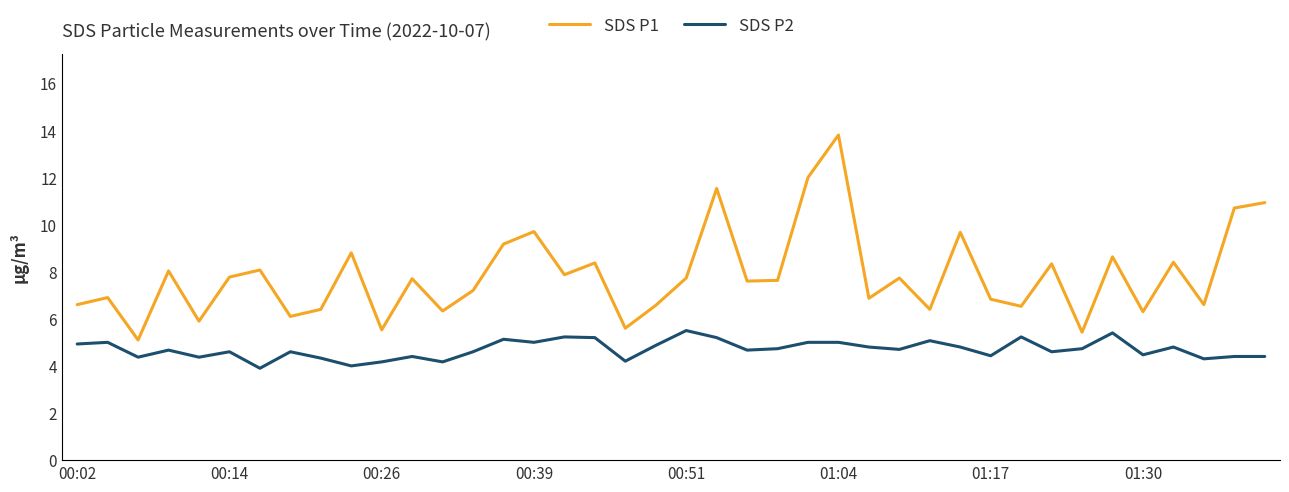

What is the difference between the maximum and minimum values in the SDS P1 series?

8.7